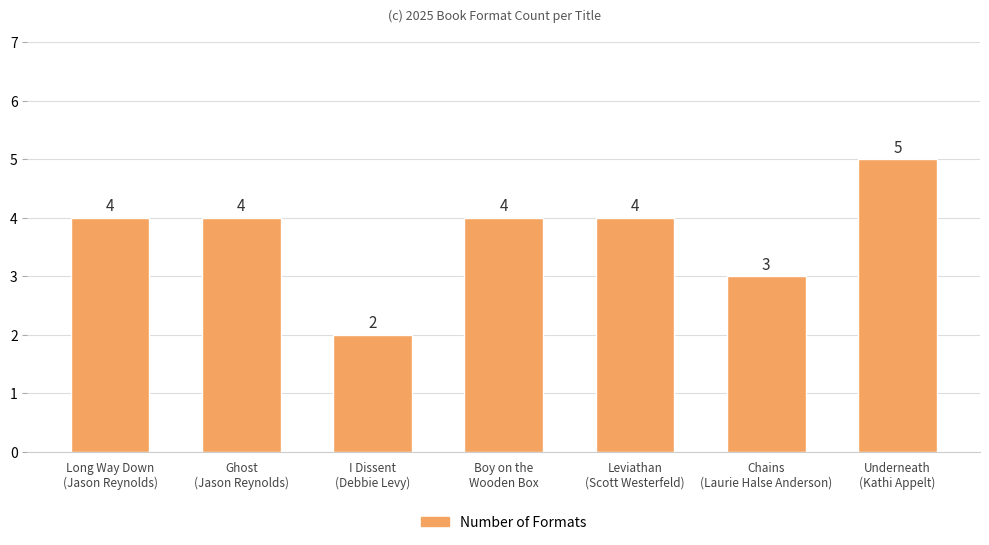

What is the minimum value shown in the chart?

2